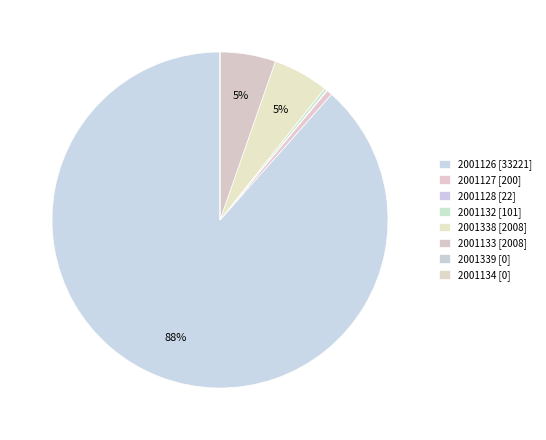

Which category has the biggest portion of the pie?

2001126